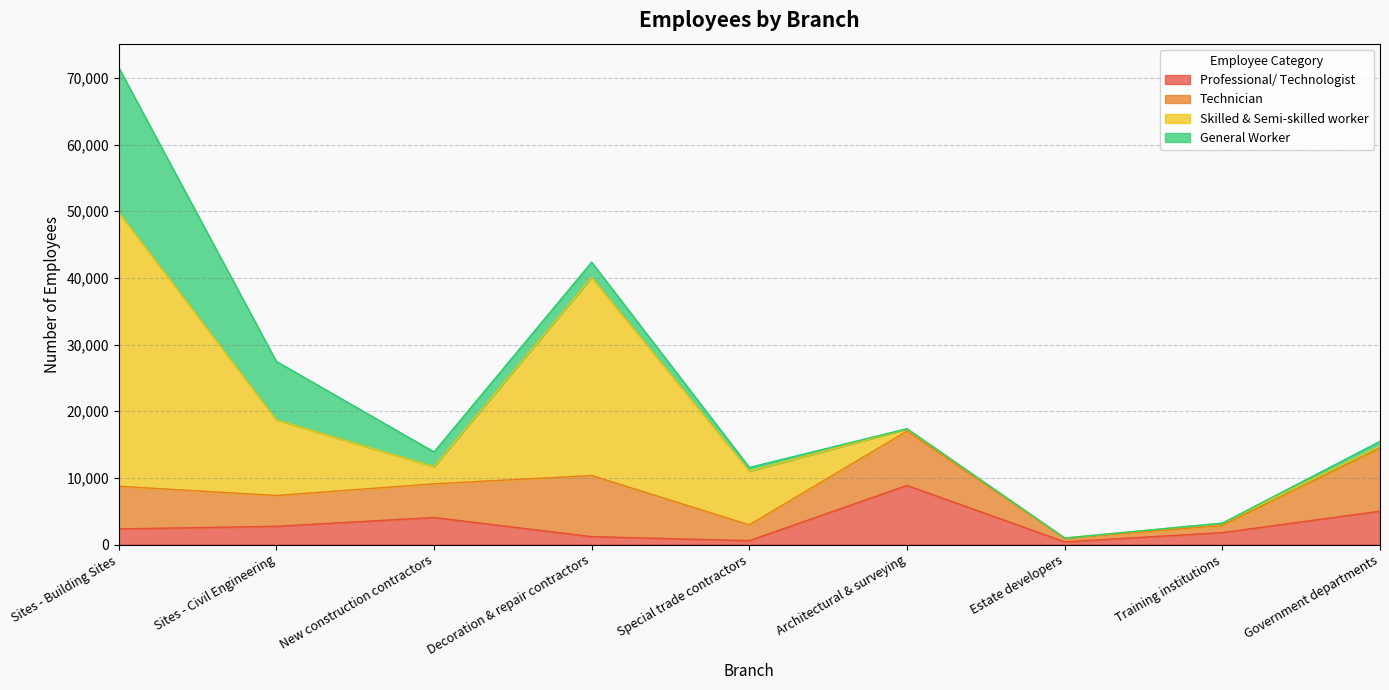

Reading left to right, list all the values displayed in this chart.

Professional/ Technologist: 2341	2738	4055	1183	583	8868	402	1793	4996
Technician: 6402	4616	5056	9176	2362	8159	532	1063	9439
Skilled & Semi-skilled worker: 41115	11347	2578	29733	8063	312	37	340	317
General Worker: 21707	8772	2200	2268	558	43	0	18	727